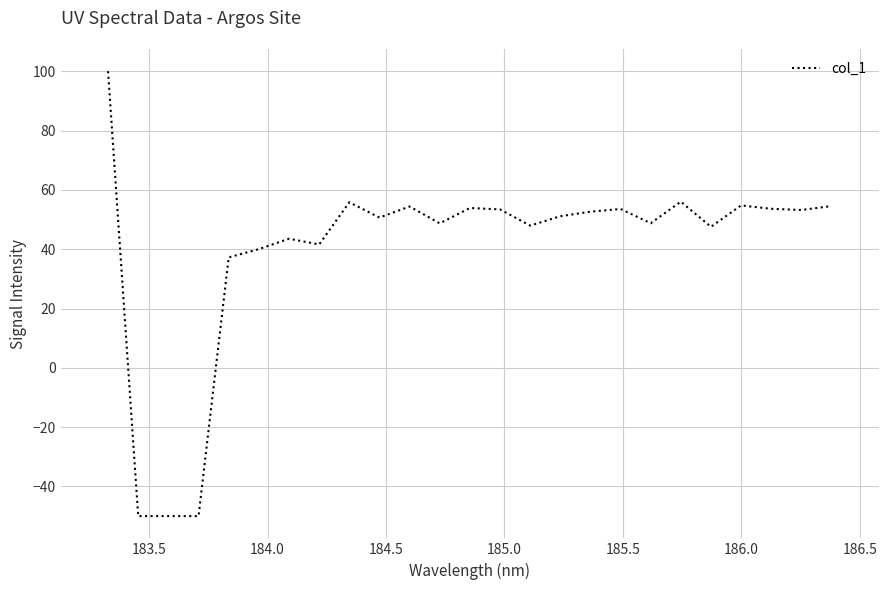

What is the greatest value displayed?

100.0